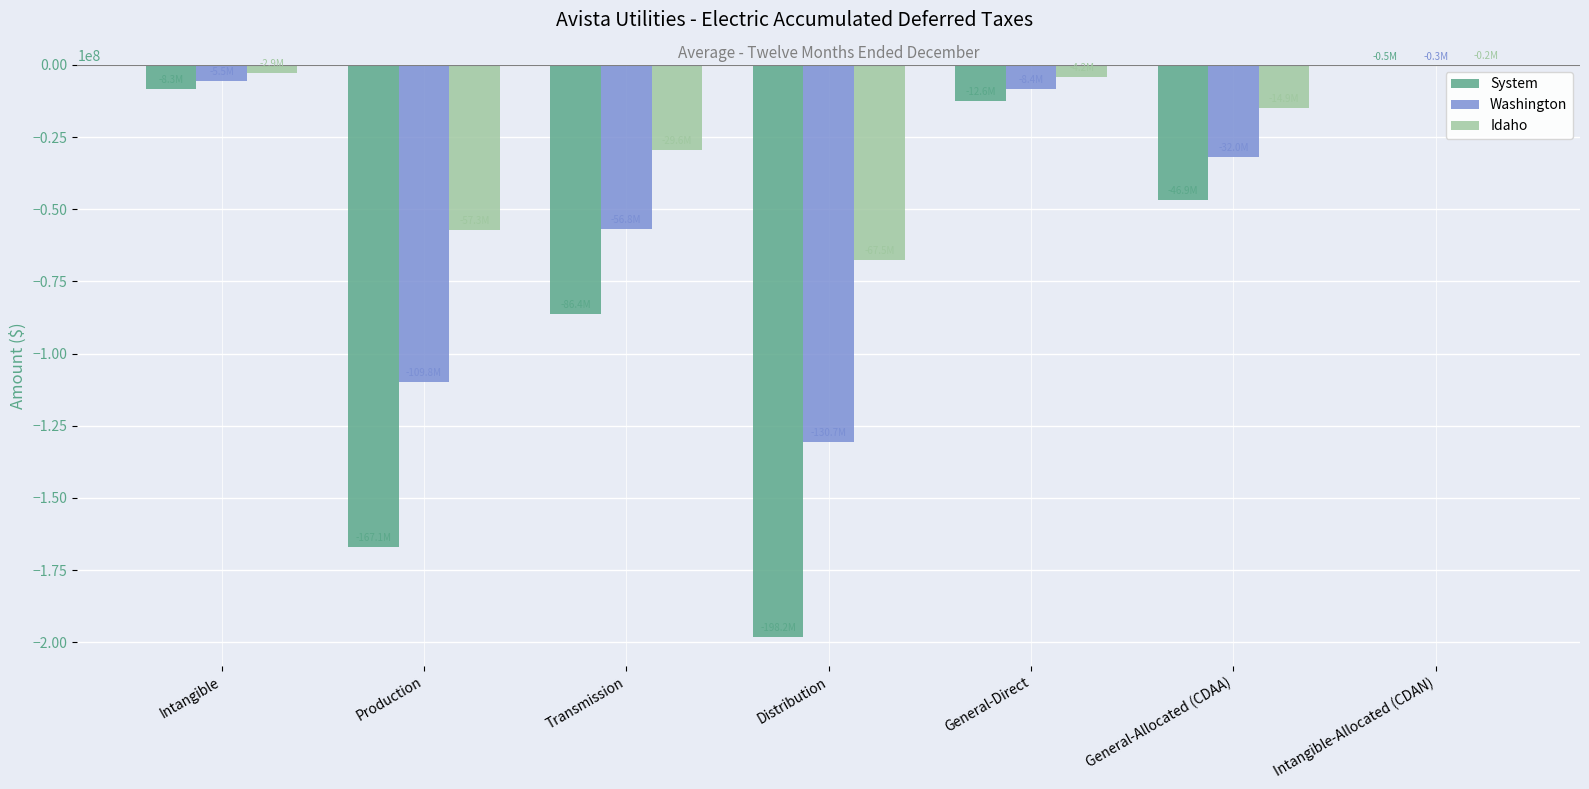

Which series changed the most between Production and General-Direct?

System